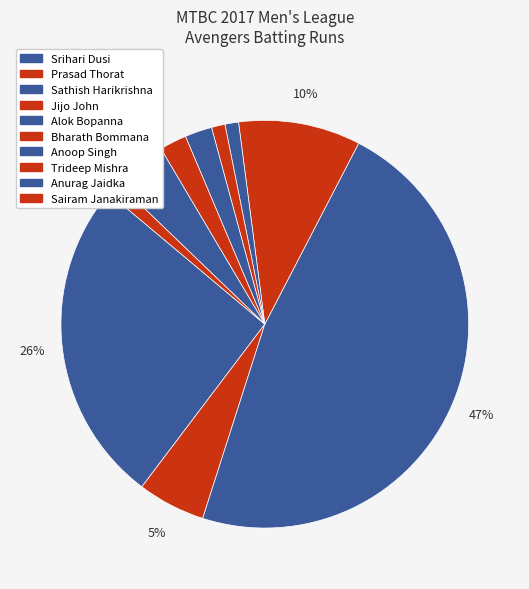

Count the number of slices in the pie.

10